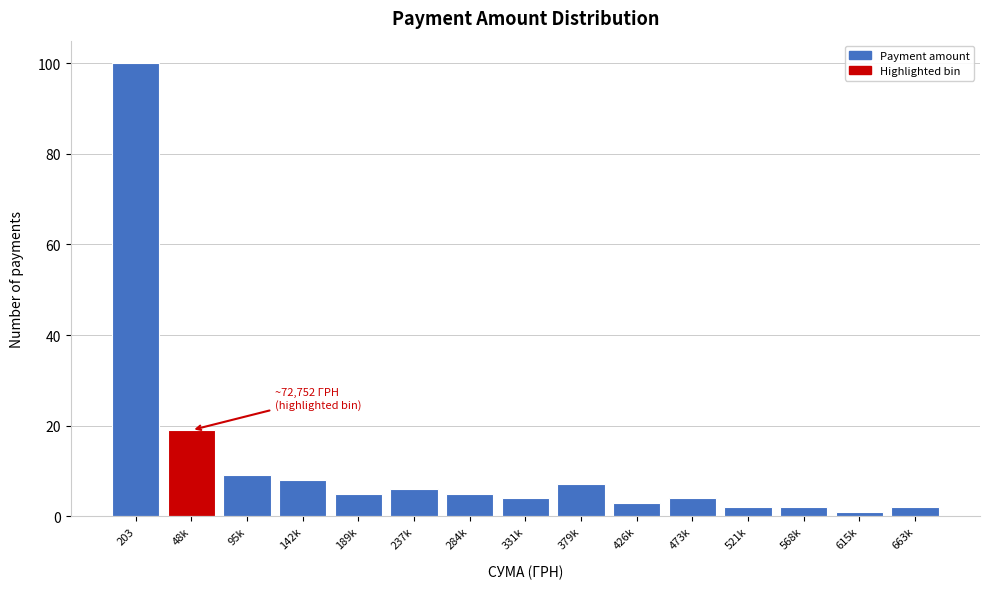

Reading left to right, extract all data points from this chart.

203=100	48k=19	95k=9	142k=8	189k=5	237k=6	284k=5	331k=4	379k=7	426k=3	473k=4	521k=2	568k=2	615k=1	663k=2